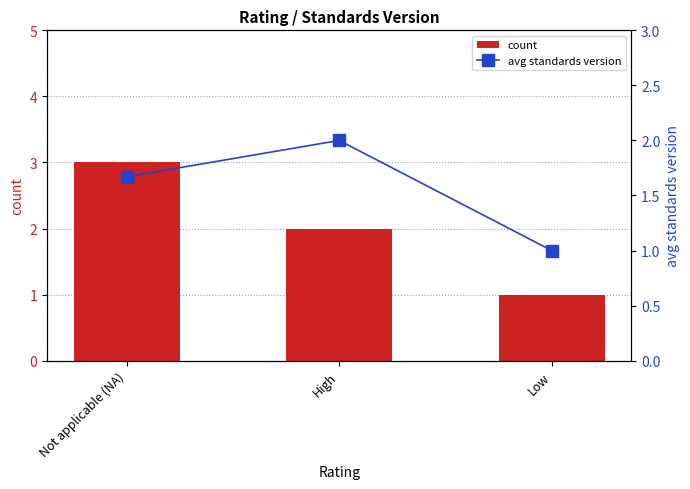

The count series shows 5.0 at Not applicable (NA). True or false?

False